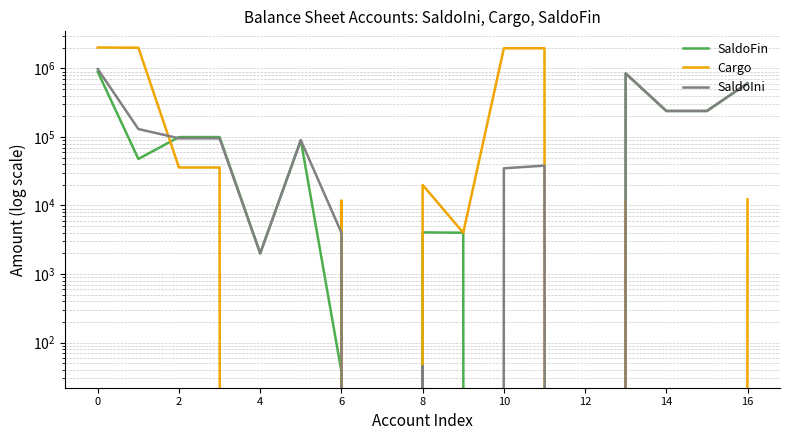

At 0, list the series in order from largest to smallest.

Cargo, SaldoIni, SaldoFin